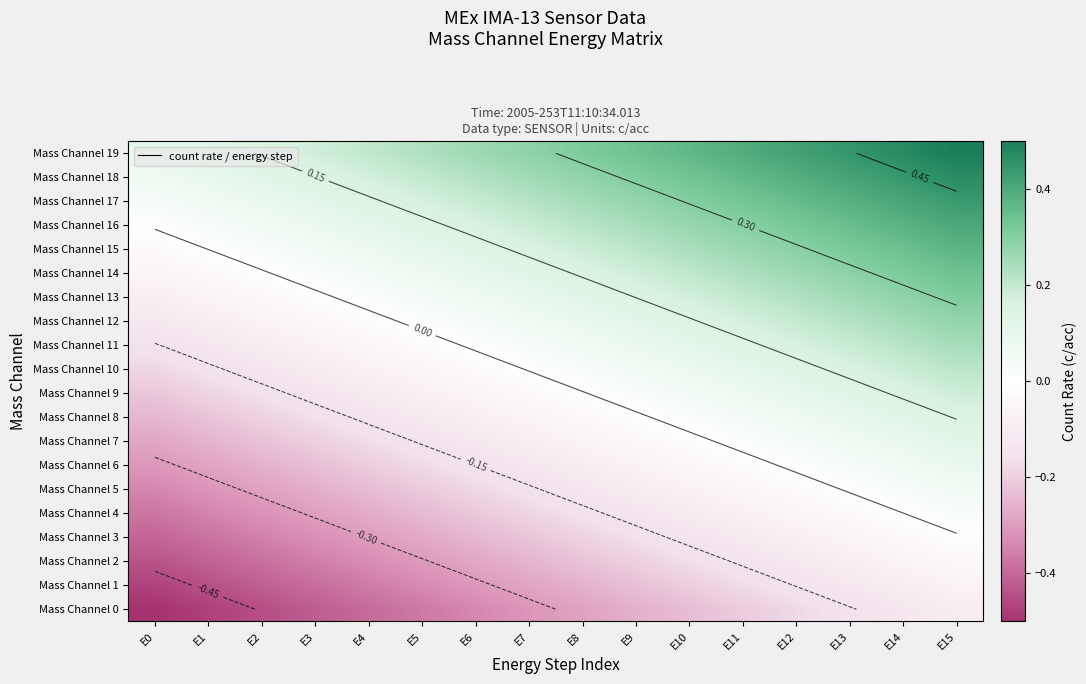

Rank the series at E6 from highest to lowest value.

Mass Channel 19, Mass Channel 18, Mass Channel 17, Mass Channel 16, Mass Channel 15, Mass Channel 14, Mass Channel 13, Mass Channel 12, Mass Channel 11, Mass Channel 10, Mass Channel 9, Mass Channel 8, Mass Channel 7, Mass Channel 6, Mass Channel 5, Mass Channel 4, Mass Channel 3, Mass Channel 2, Mass Channel 1, Mass Channel 0